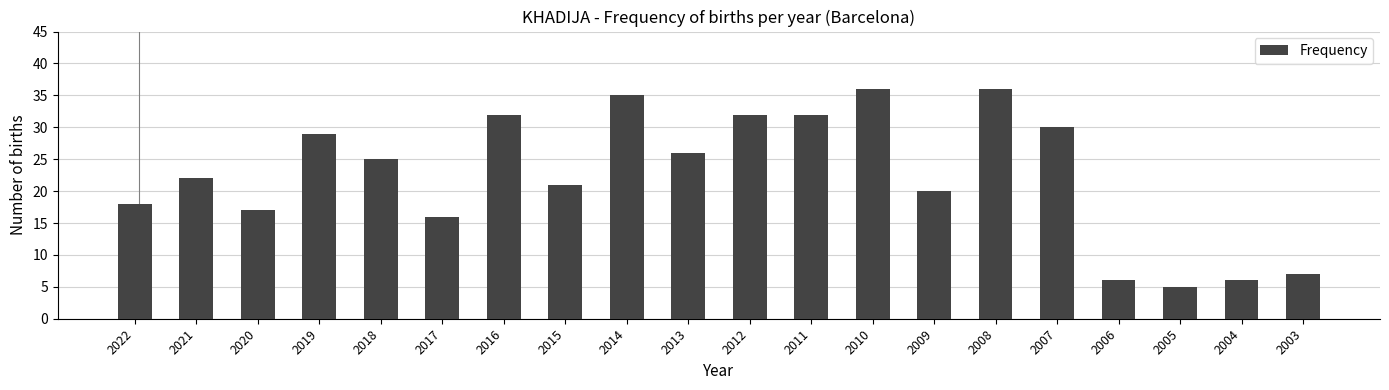

Reading left to right, extract all data points from this chart.

2022=18	2021=22	2020=17	2019=29	2018=25	2017=16	2016=32	2015=21	2014=35	2013=26	2012=32	2011=32	2010=36	2009=20	2008=36	2007=30	2006=6	2005=5	2004=6	2003=7